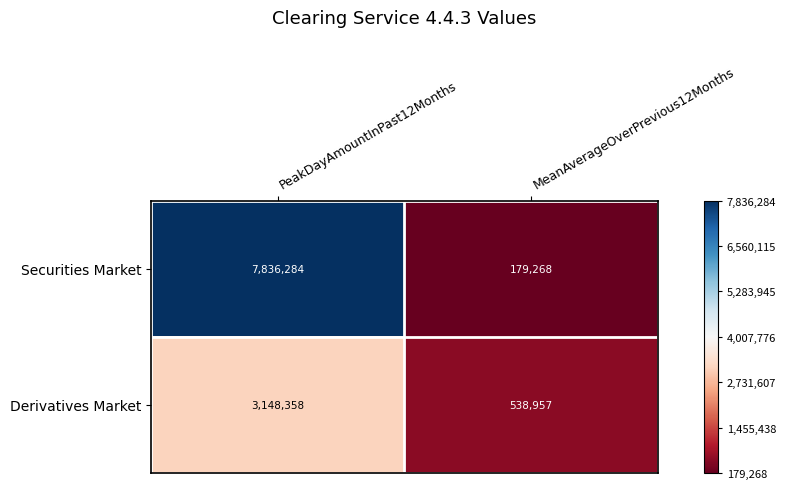

At which label is Derivatives Market closest to 1843657?

MeanAverageOverPrevious12Months